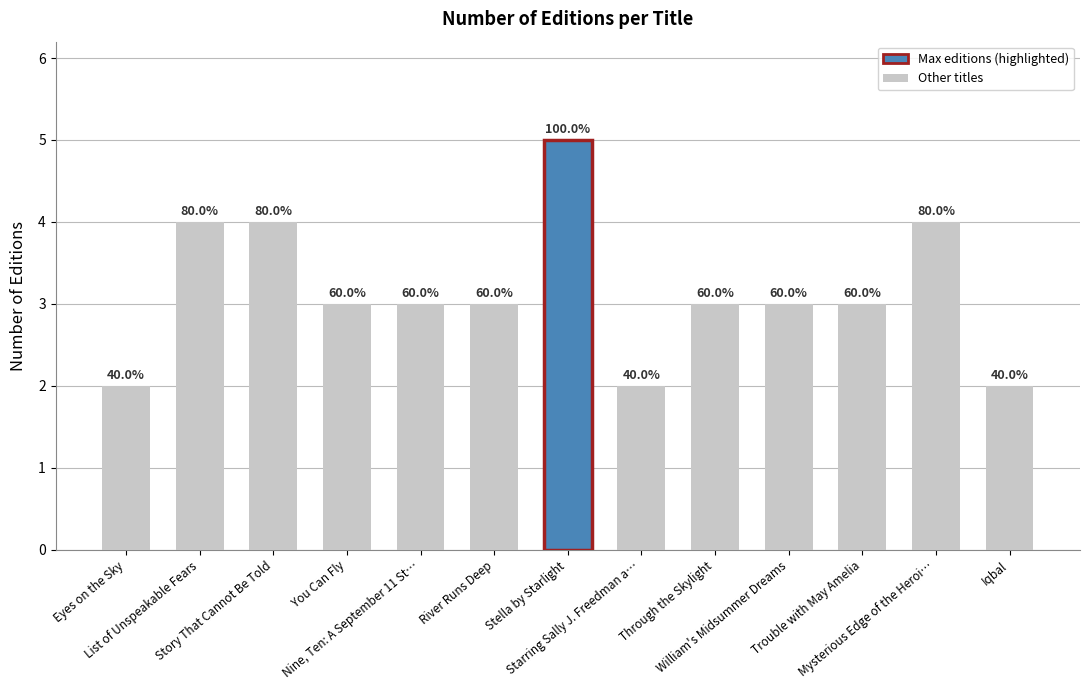

Are the bars horizontal?

No